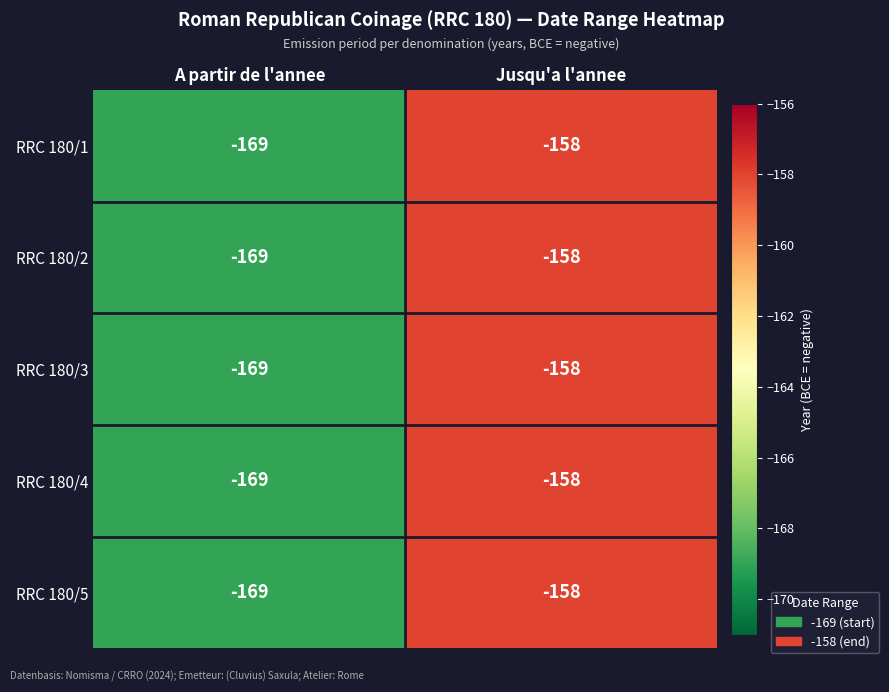

Read the RRC 180/1 value at A partir de l'annee.

-169